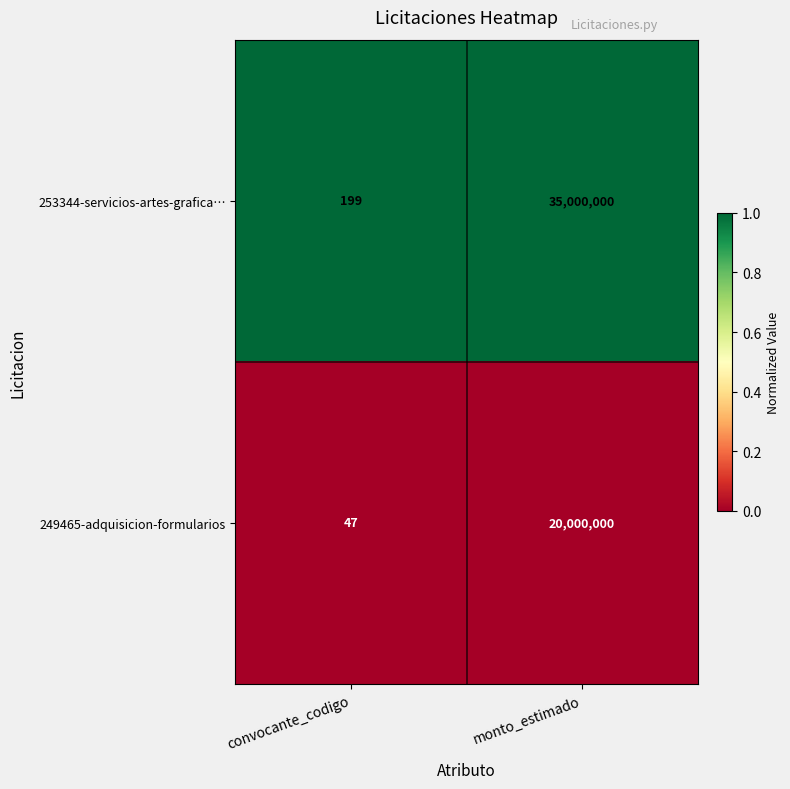

Reading right to left, list all the values displayed in this chart.

253344-servicios-artes-grafica…: monto_estimado=35000000	convocante_codigo=199
249465-adquisicion-formularios: monto_estimado=20000000	convocante_codigo=47